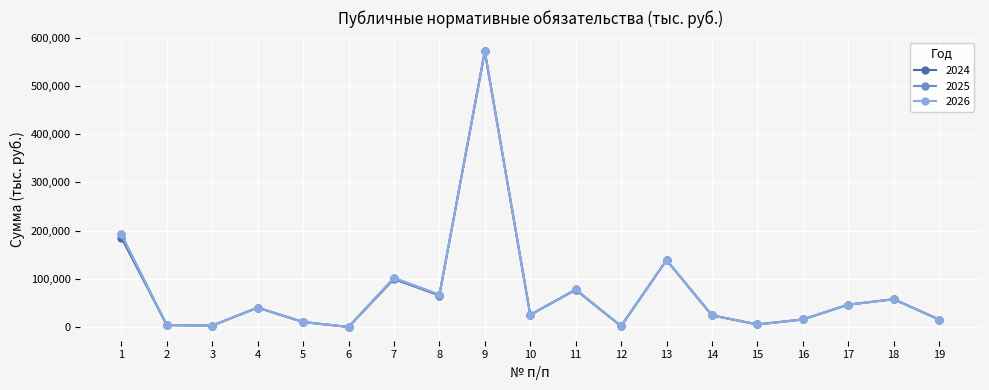

True or false: 2025 has more than 1 points higher than both neighbors.

True